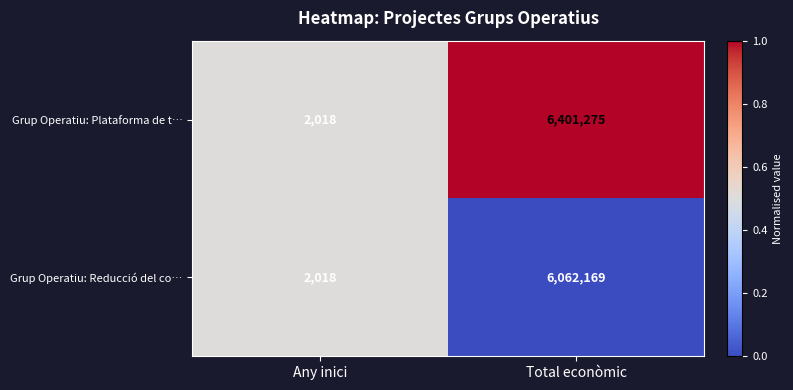

Reading right to left, list all the values displayed in this chart.

Grup Operatiu: Plataforma de t…: 6401275	2018
Grup Operatiu: Reducció del co…: 6062169	2018